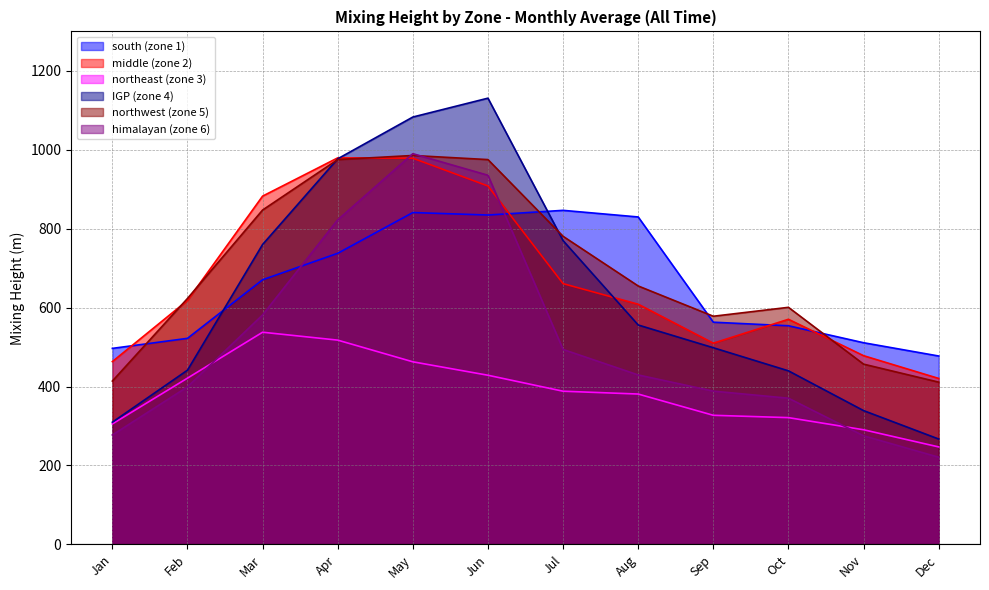

What is the total value across all series at Mar?

4279.5